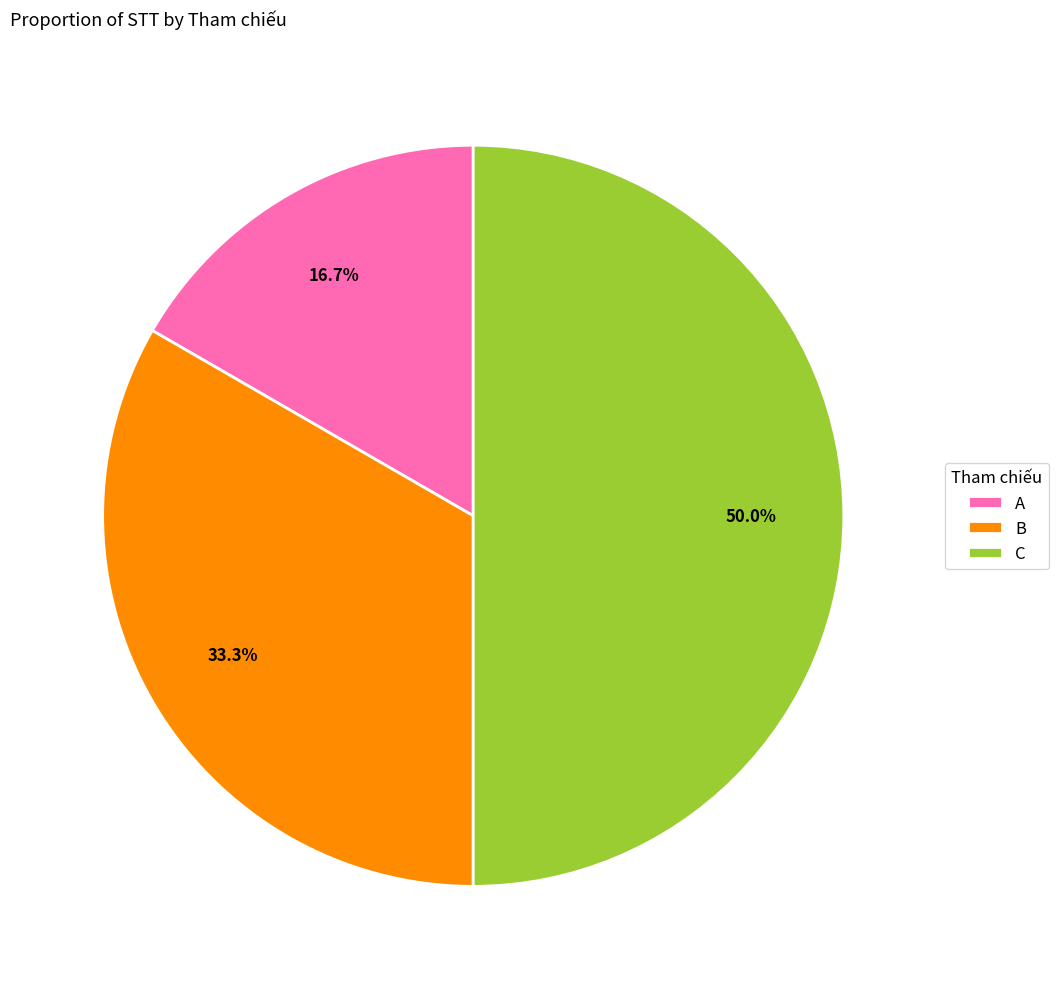

What percentage is the B slice, to the nearest percent?

33%